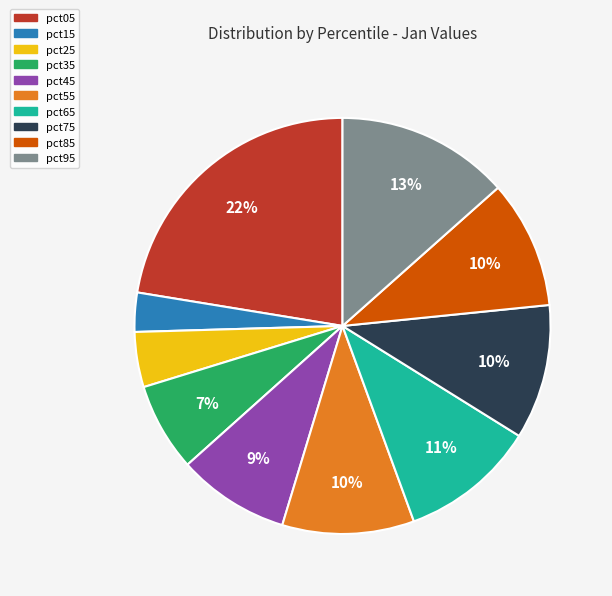

To the nearest percent, what percentage of the pie is pct65?

11%